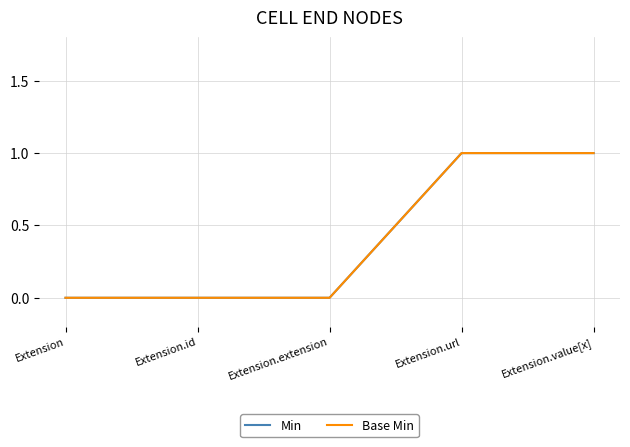

Is this an area chart (filled region under the line)?

No